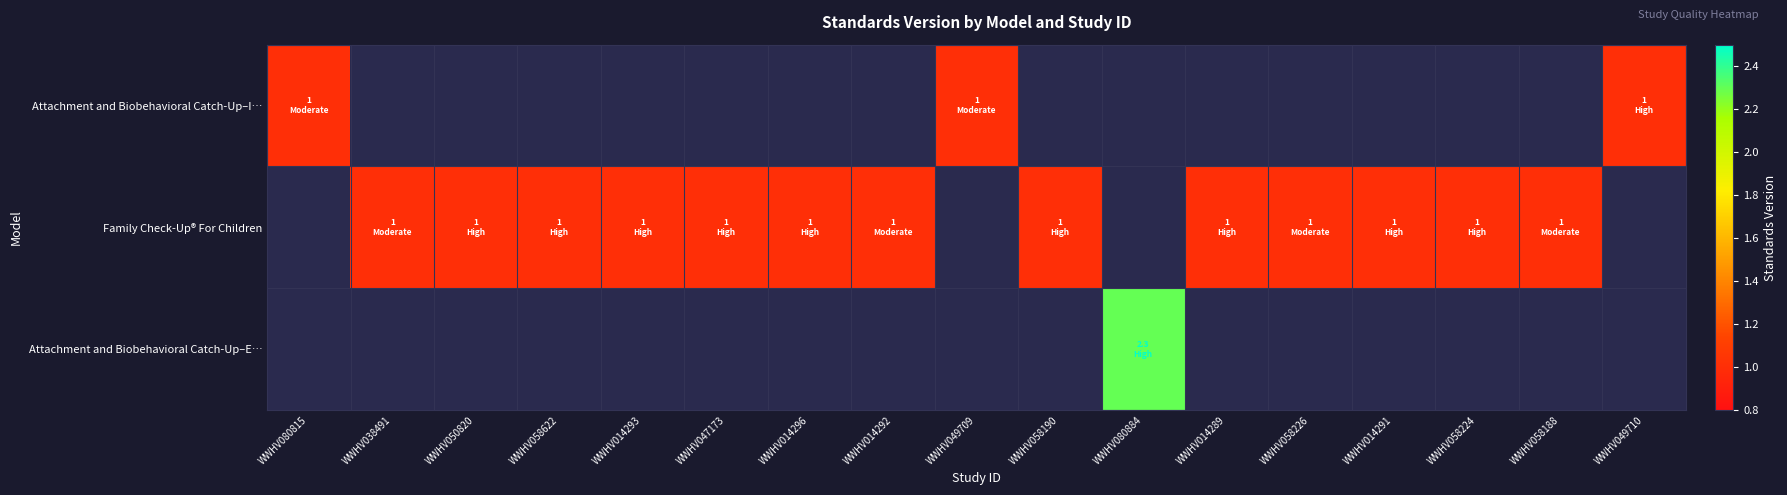

Which category has the highest value across all series?

WWHV080884